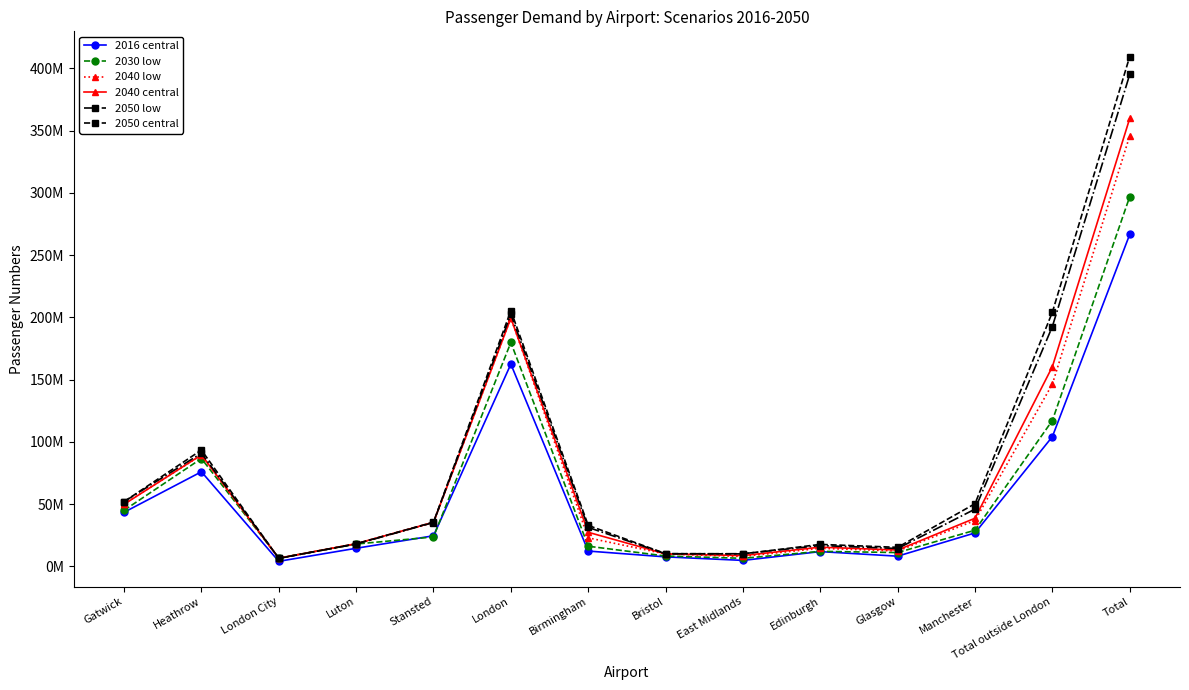

What is the greatest value displayed?

409543849